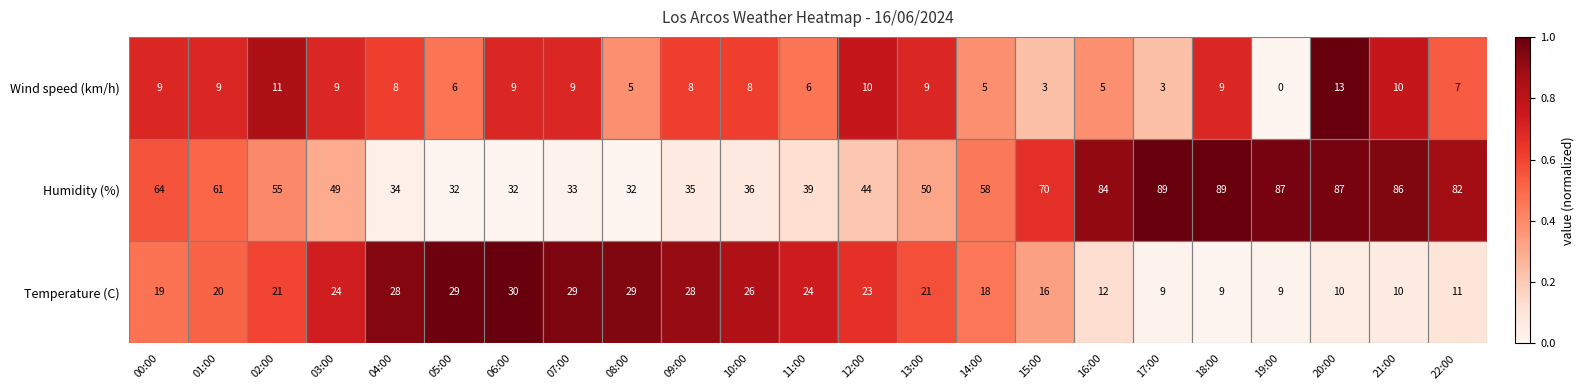

What is the sum of all Temperature (C) values?

455